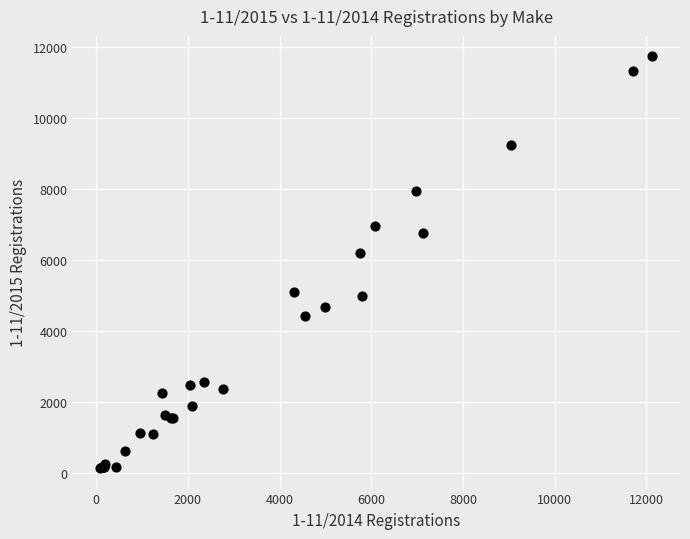

What Y value in the scatter plot is closest to 5934?

6198